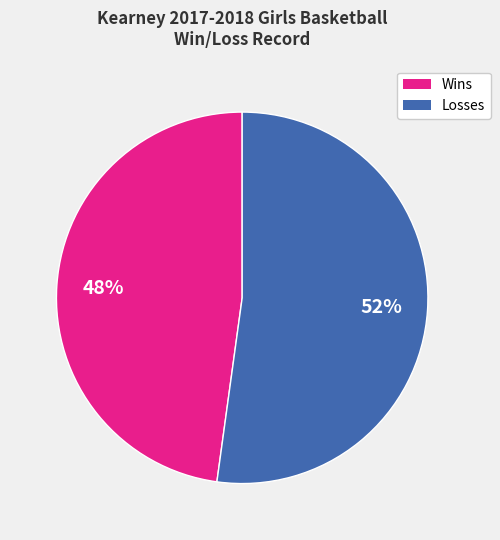

To the nearest percent, what is the difference between the largest and smallest slice percentages?

4%